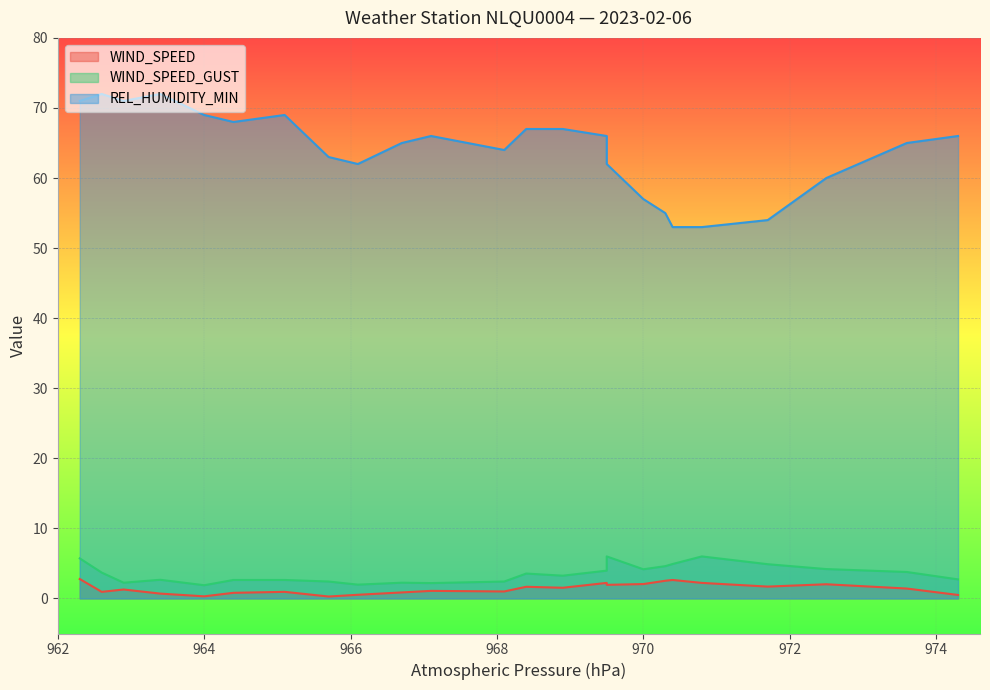

Is it true that WIND_SPEED_GUST equals 3.7 at 962.6?

True